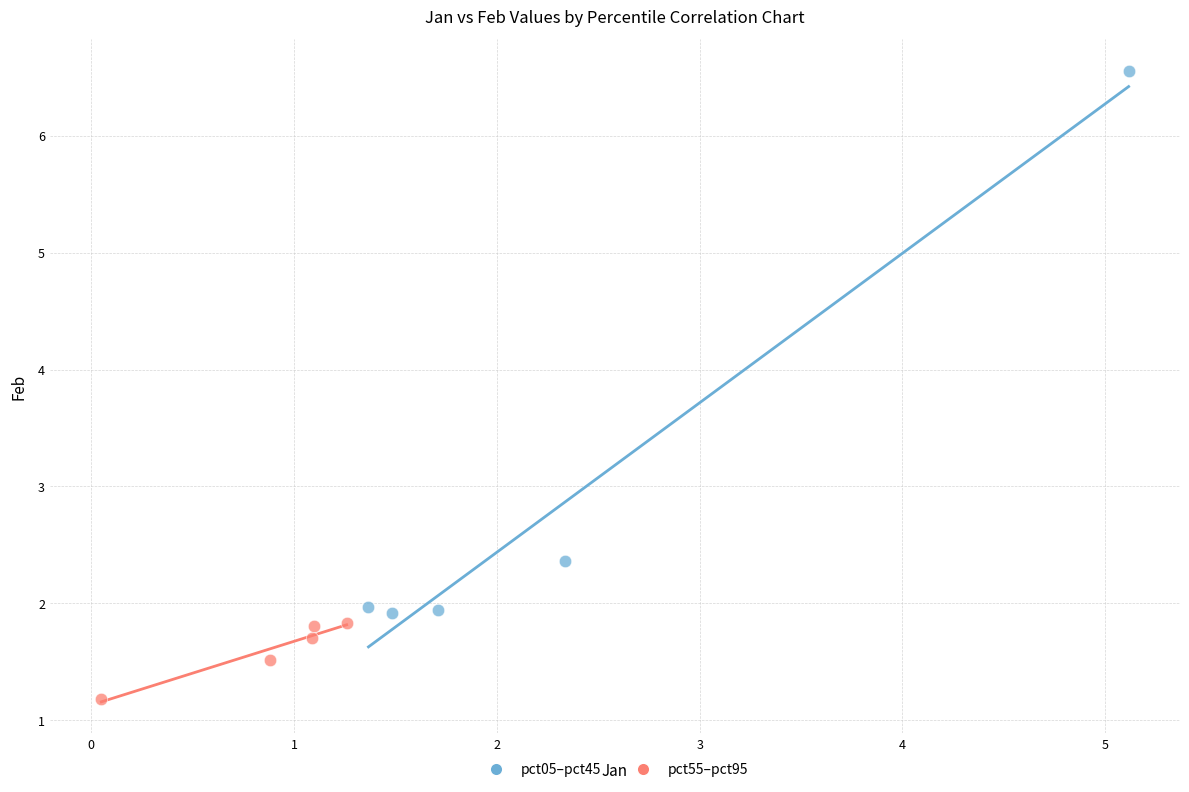

Which series contains the lowest Y value?

pct55–pct95